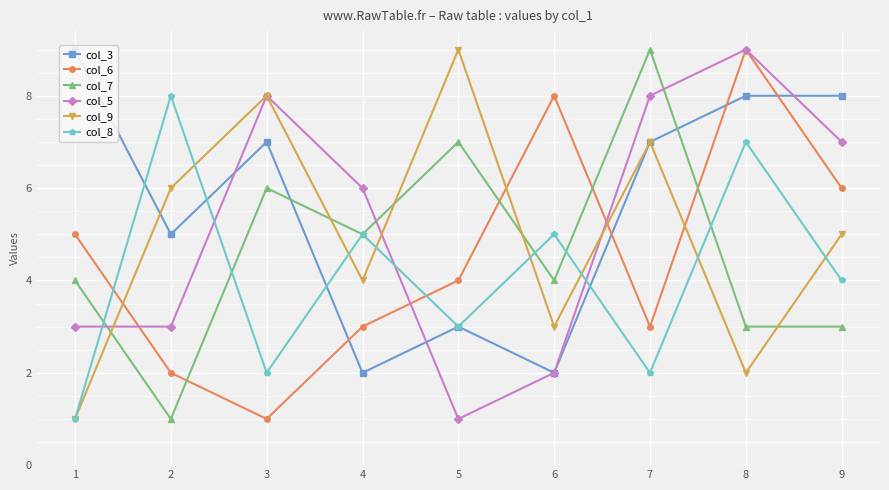

What is the maximum value for col_6?

9